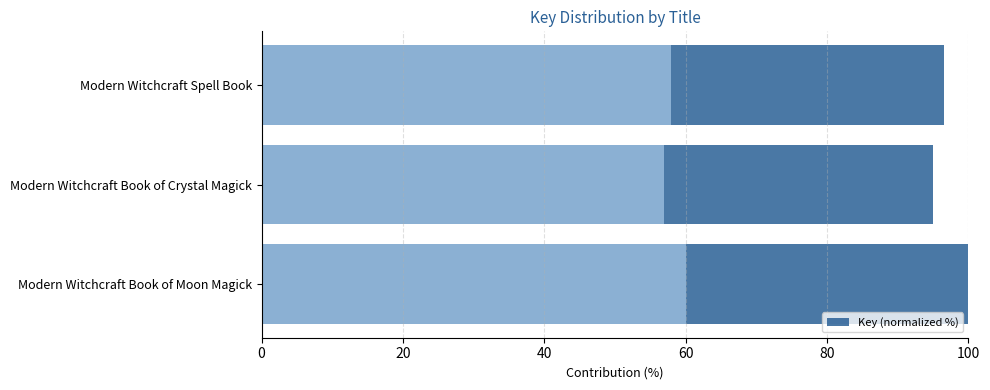

What is the ratio of the value at Modern Witchcraft Book of Moon Magick to the value at Modern Witchcraft Book of Crystal Magick?

1.1